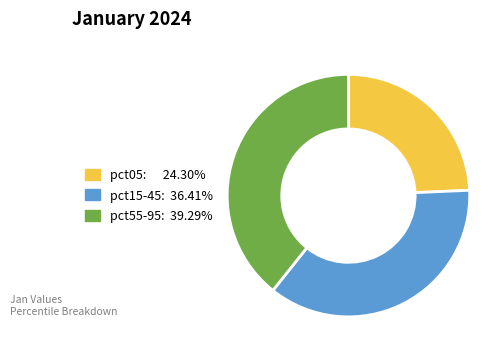

Is there a majority slice in this chart?

No